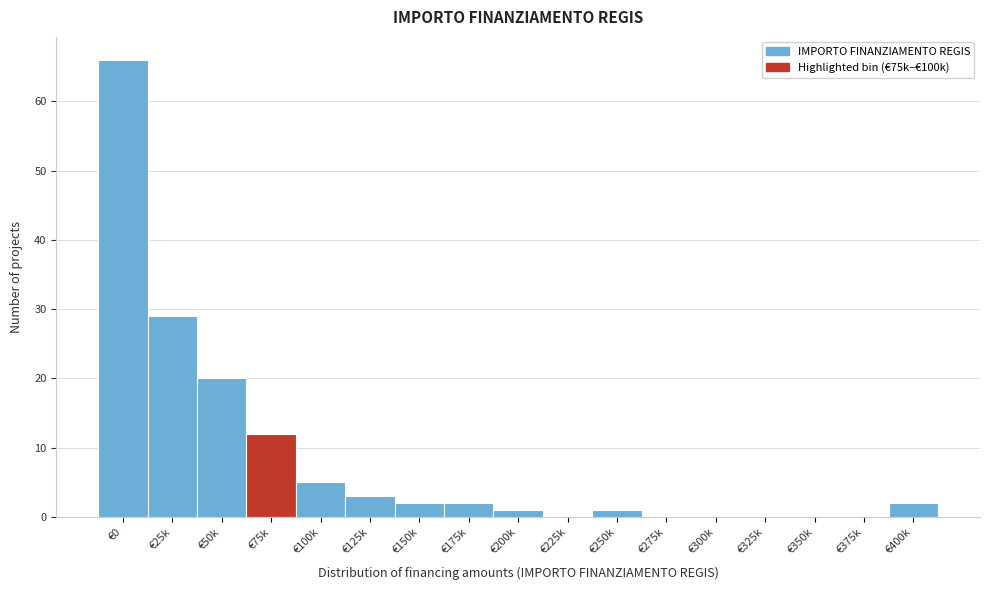

Reading left to right, what are all the values shown in this chart?

€0=66	€25k=29	€50k=20	€75k=12	€100k=5	€125k=3	€150k=2	€175k=2	€200k=1	€225k=0	€250k=1	€275k=0	€300k=0	€325k=0	€350k=0	€375k=0	€400k=2